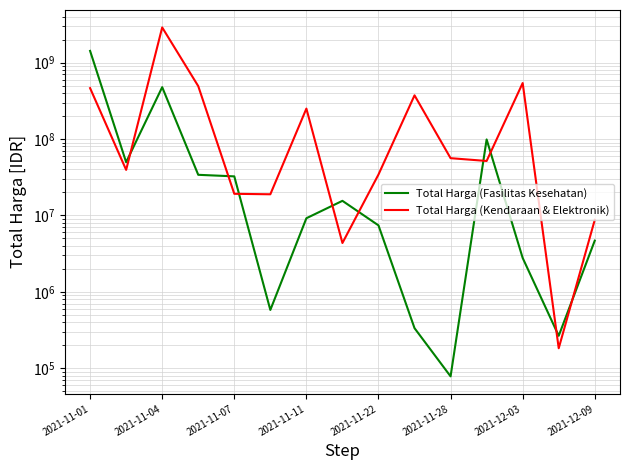

How many values in the Total Harga (Kendaraan & Elektronik) series exceed 51601000?

7